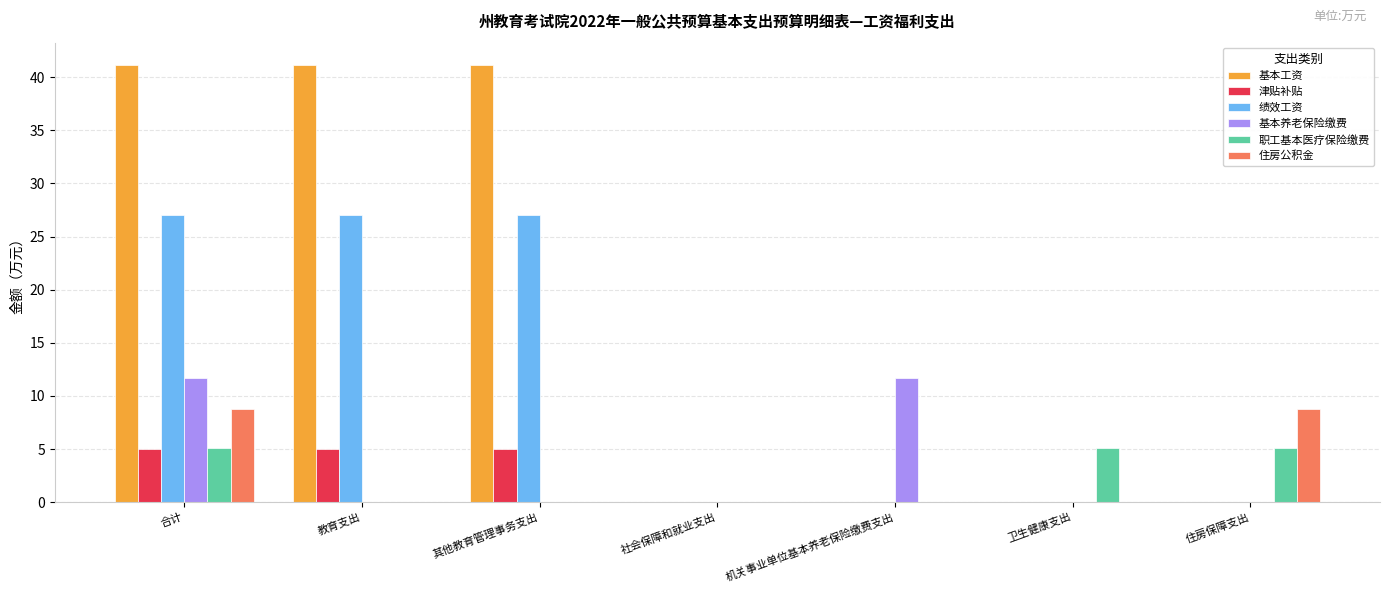

What is the sum of the 职工基本医疗保险缴费 values at 合计 and 社会保障和就业支出?

5.1